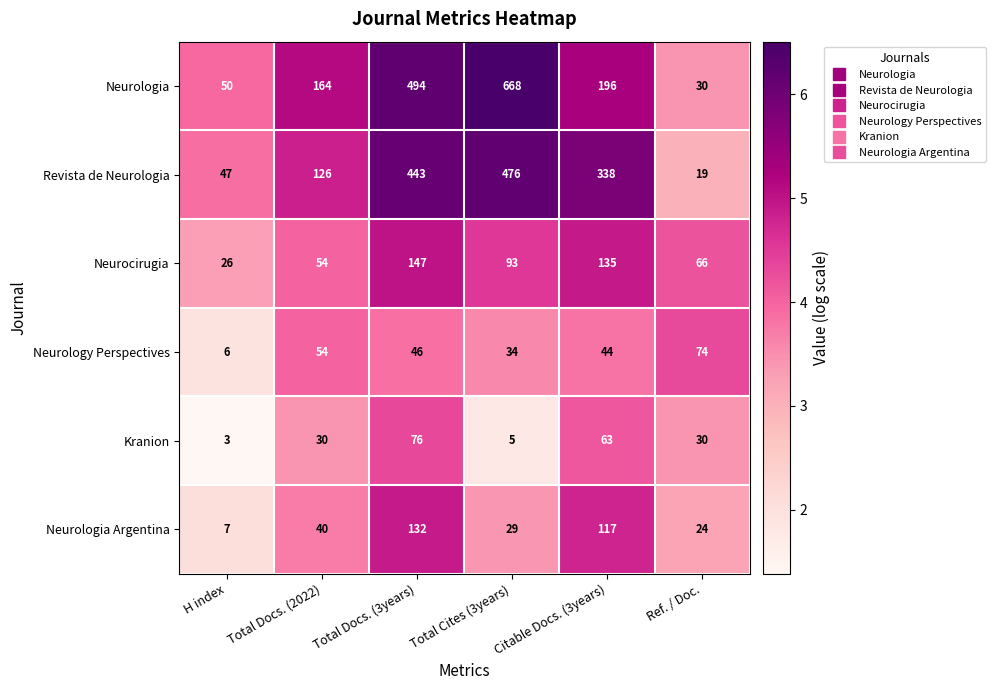

What is the total value across all series at Total Docs. (2022)?

468